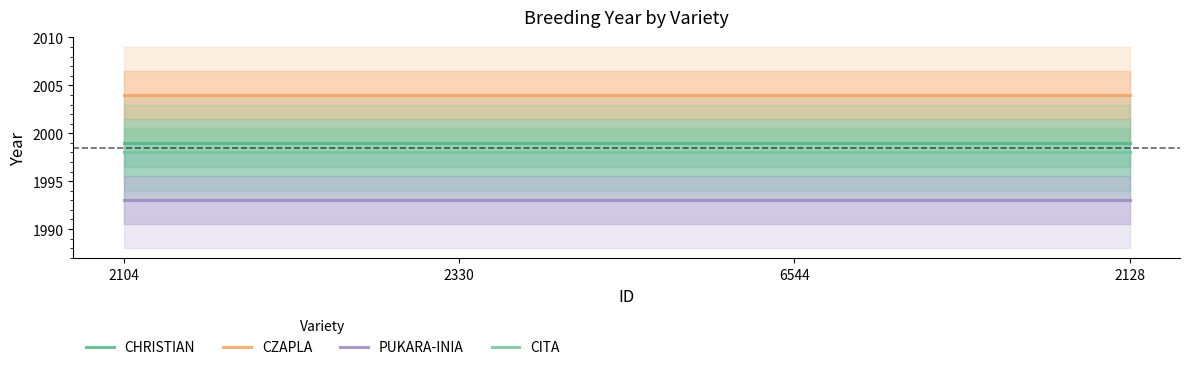

Which series has the widest spread of values?

CHRISTIAN